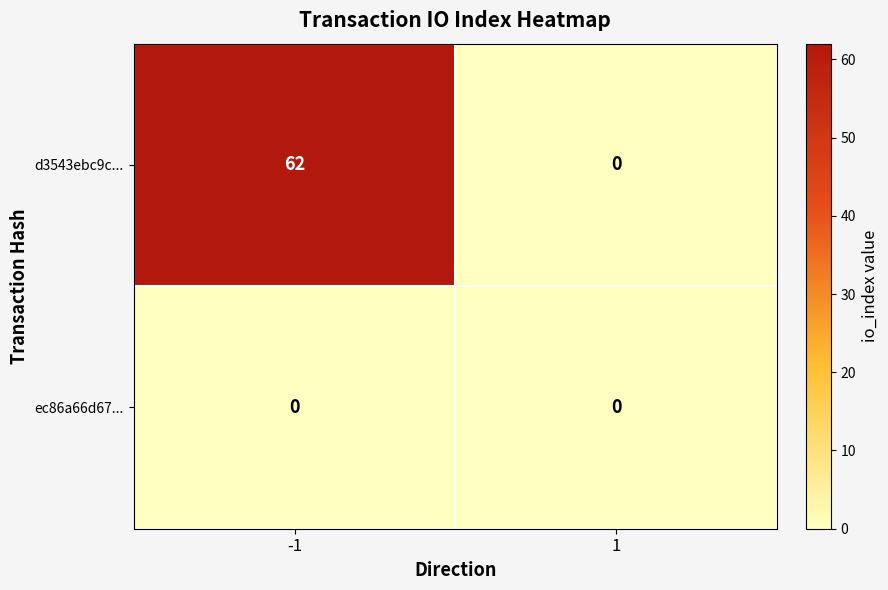

What is the greatest value displayed?

62